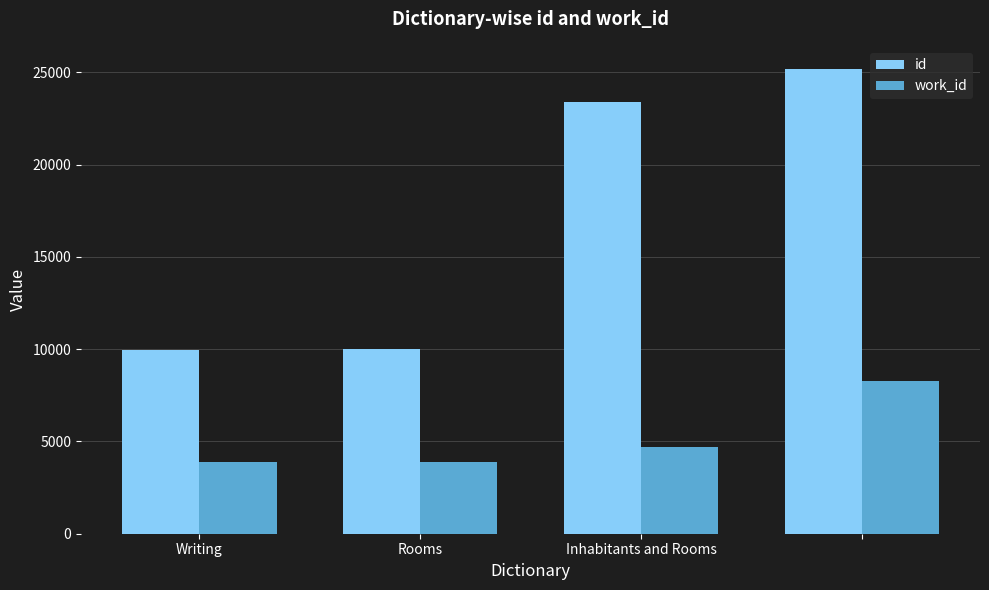

Which series has the largest total across all categories?

id